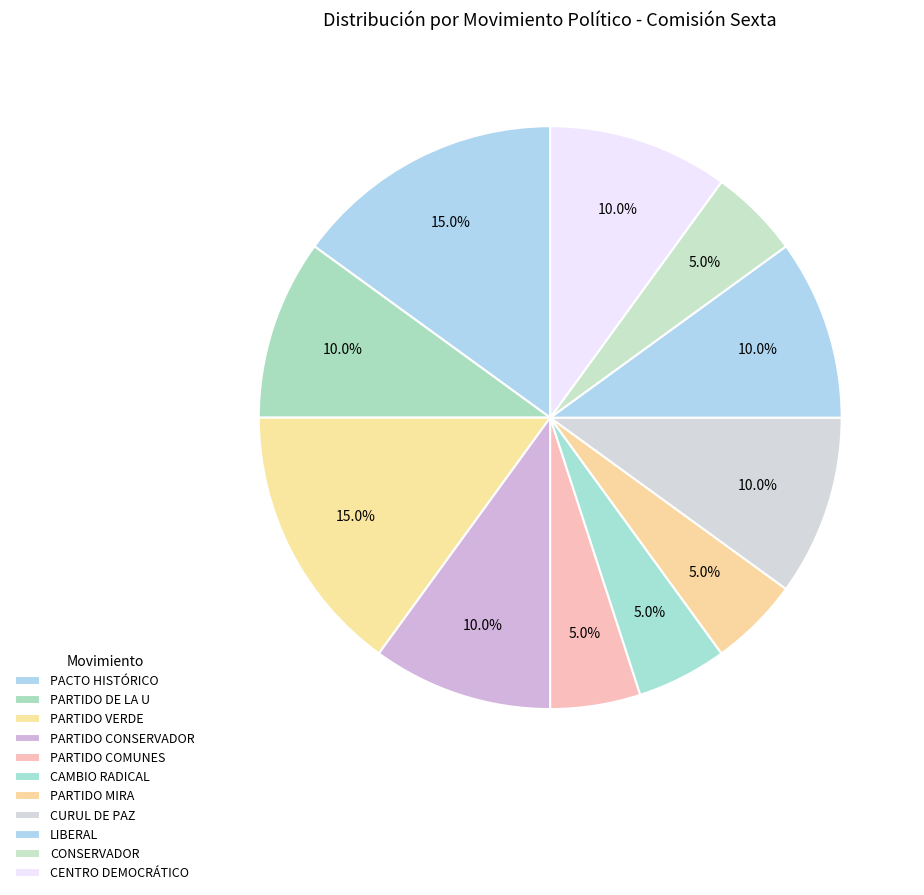

What percentage is NOT represented by CENTRO DEMOCRÁTICO?

90.0%